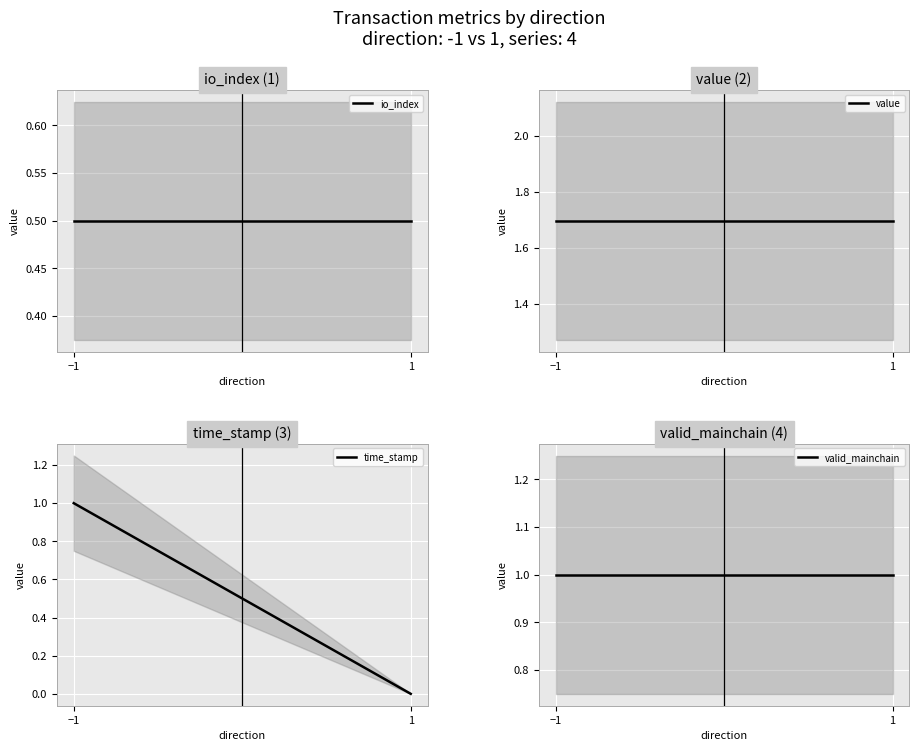

Which series has the widest spread of values?

time_stamp